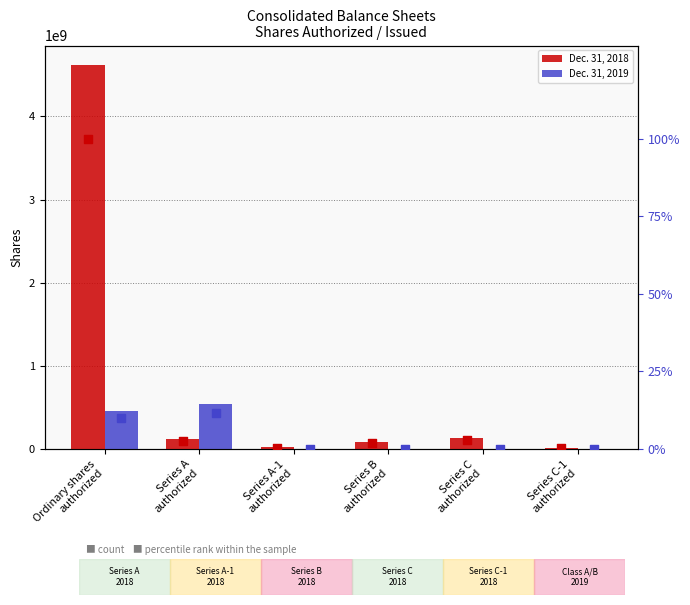

Which series has the largest total across all categories?

Dec. 31, 2018